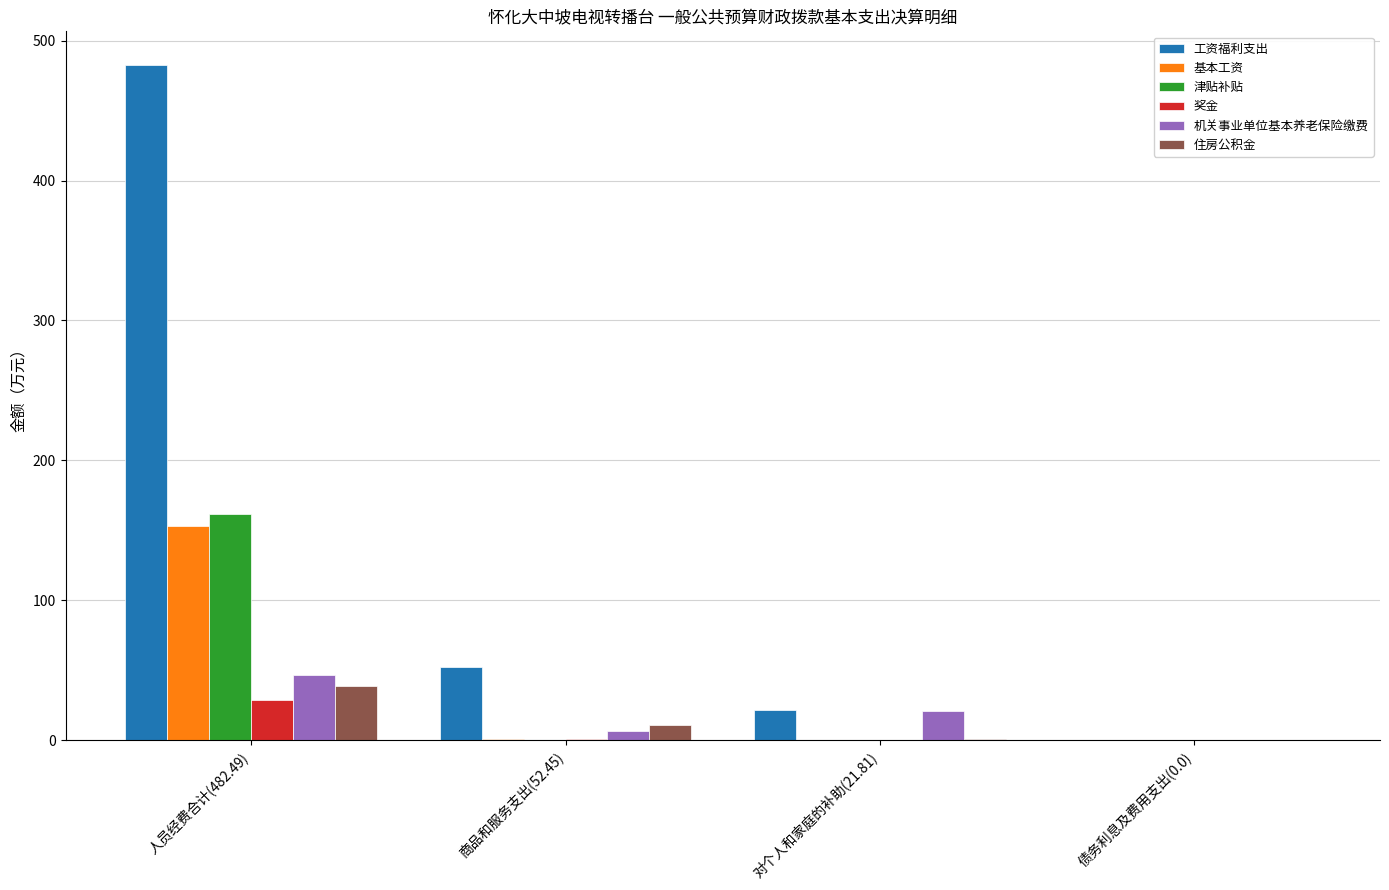

At which category is the sum across all series the highest?

人员经费合计(482.49)